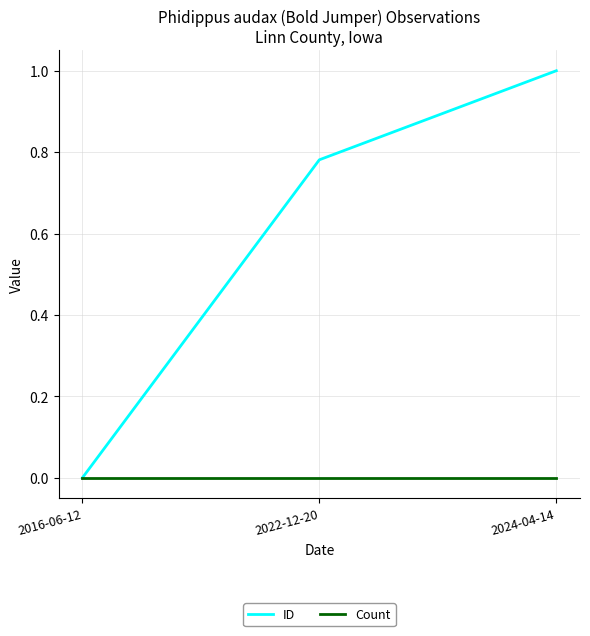

How many categories are shown in the chart?

3